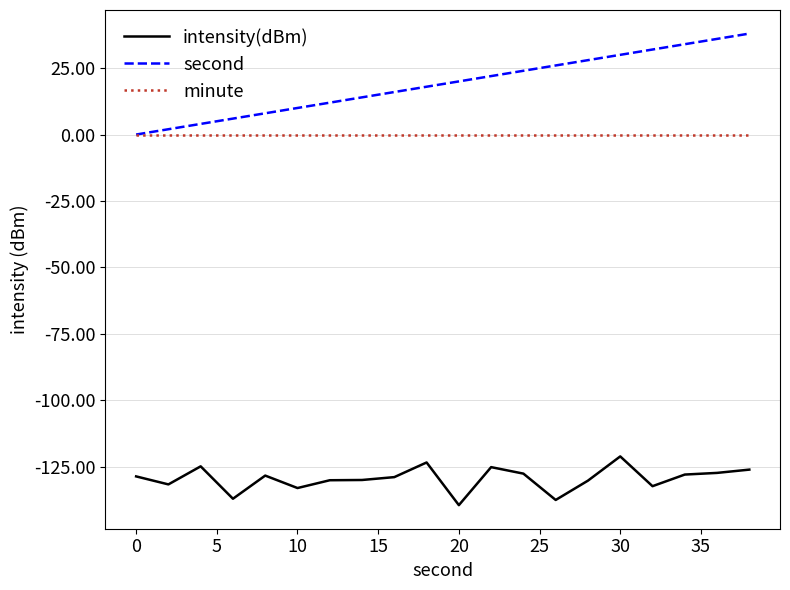

Does the chart have visible grid lines?

Yes